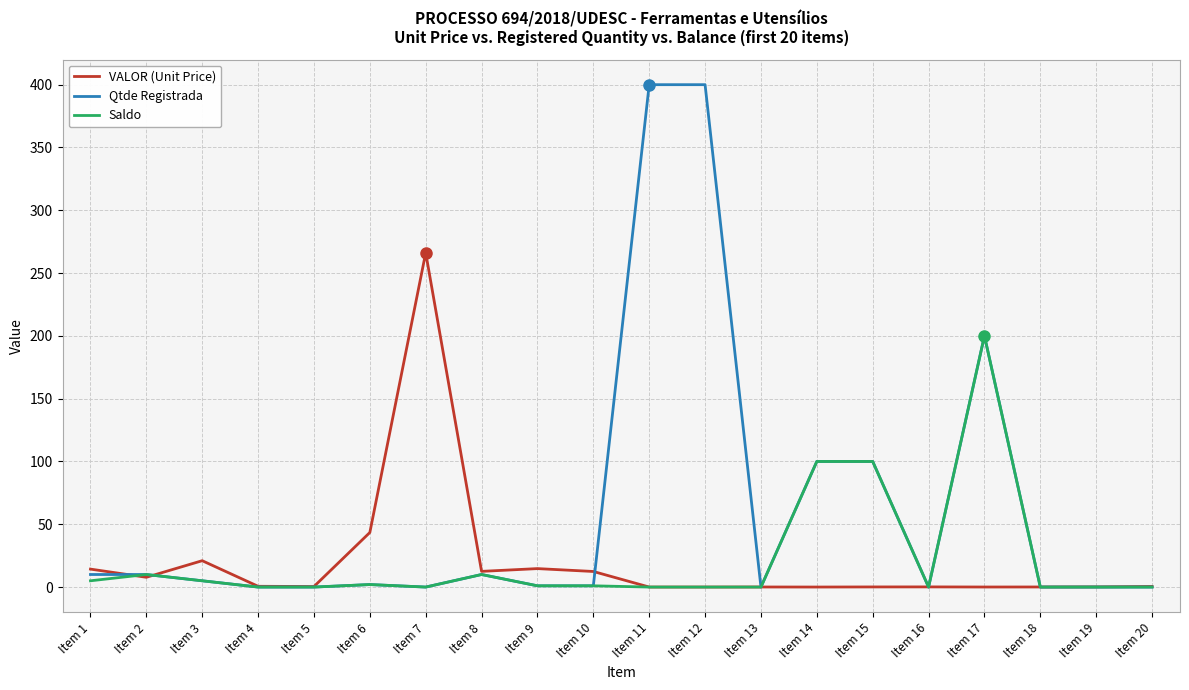

True or false: Saldo has a value of 91.8 at Item 11.

False